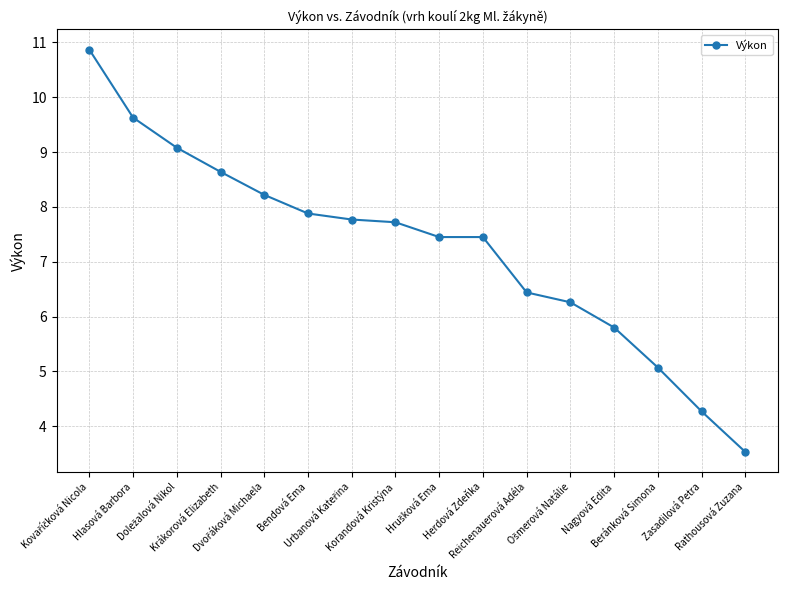

What is the label of the 7th point from the right?

Herdová Zdeňka